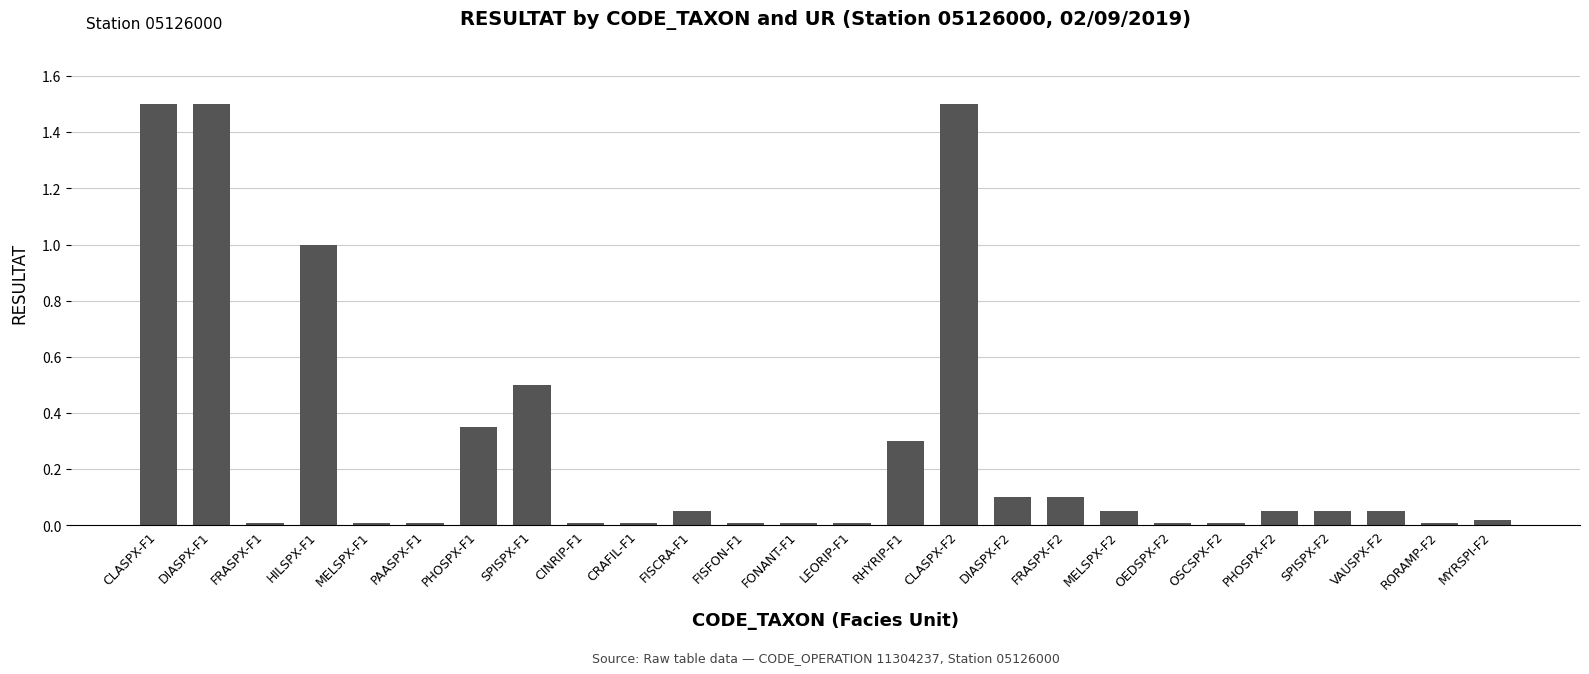

Is it true that the value at PHOSPX-F1 is 0.3?

True